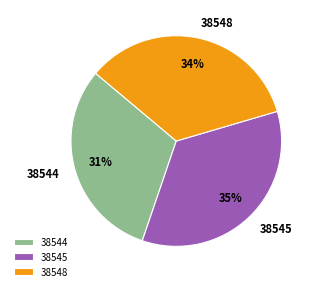

Approximately how many times larger is the value at 38545 compared to 38548?

1.0